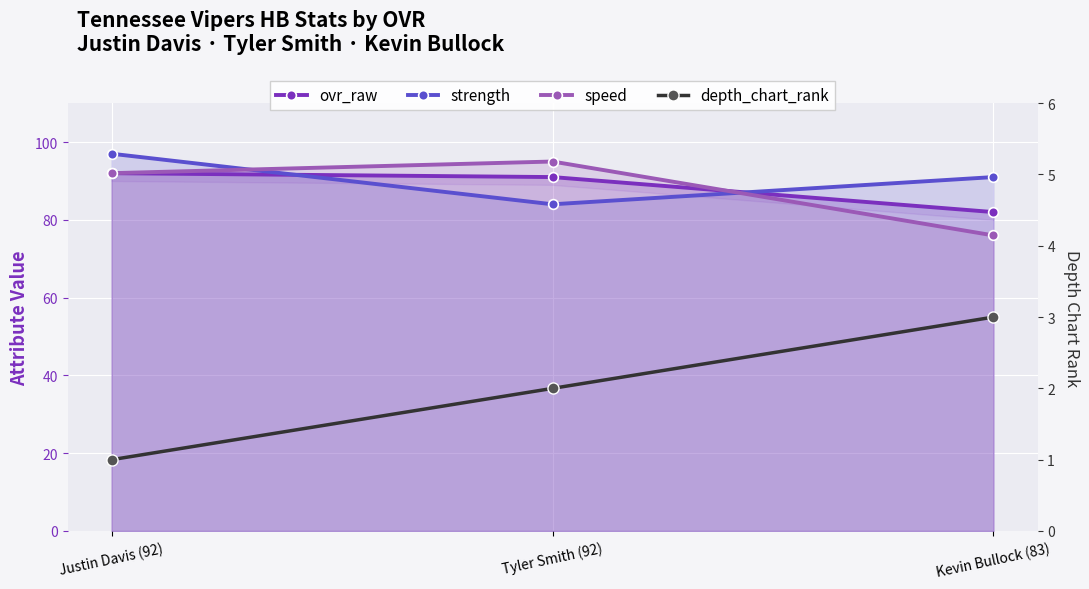

What is the difference between the second highest and minimum values in the depth_chart_rank series?

1